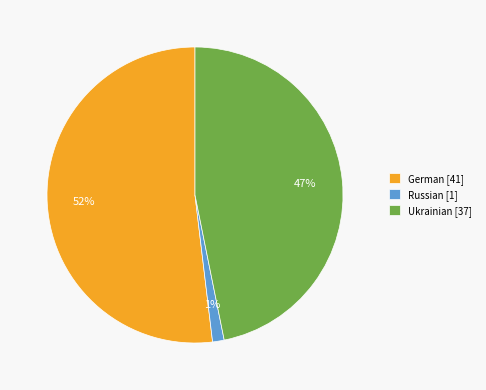

Is the sum of German [41] and Russian [1] greater than half?

Yes